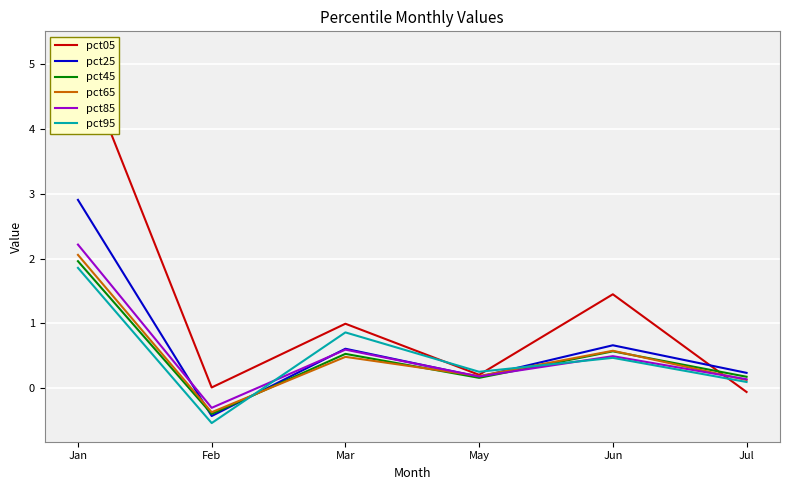

At which category does pct05 reach its first local peak?

Mar